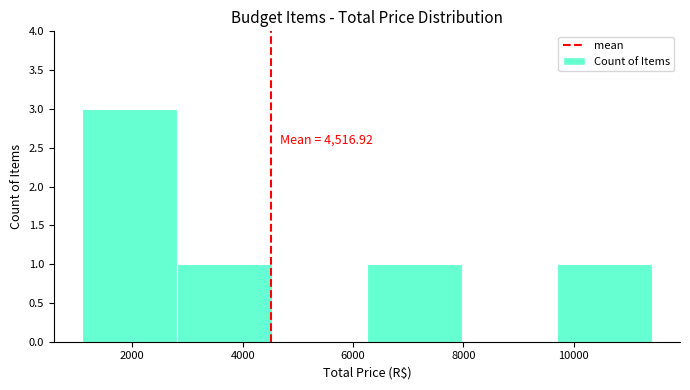

Over which range of the x-axis is the bar tallest?

1000 to 2800